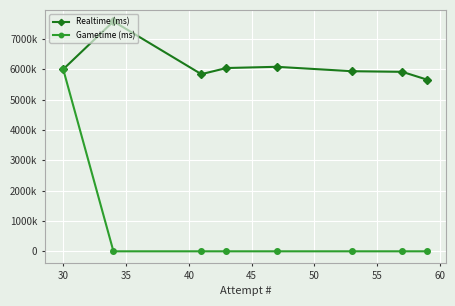

The Gametime (ms) series shows -2191285 at 45. True or false?

False